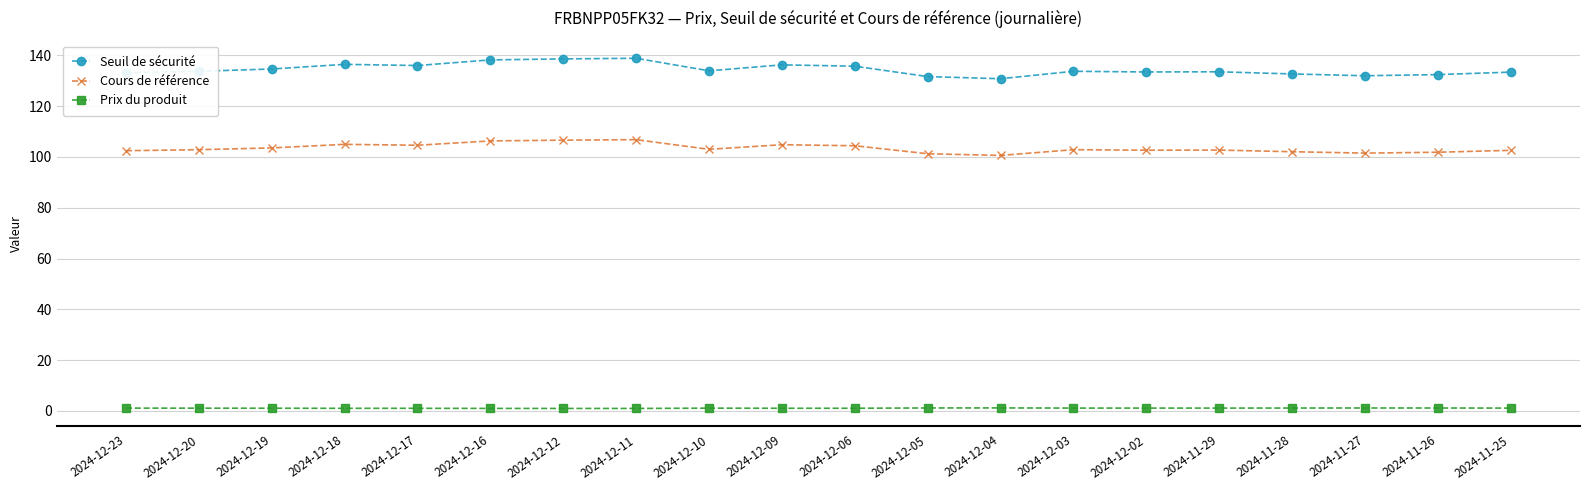

True or false: Cours de référence and Seuil de sécurité intersect in this chart.

False